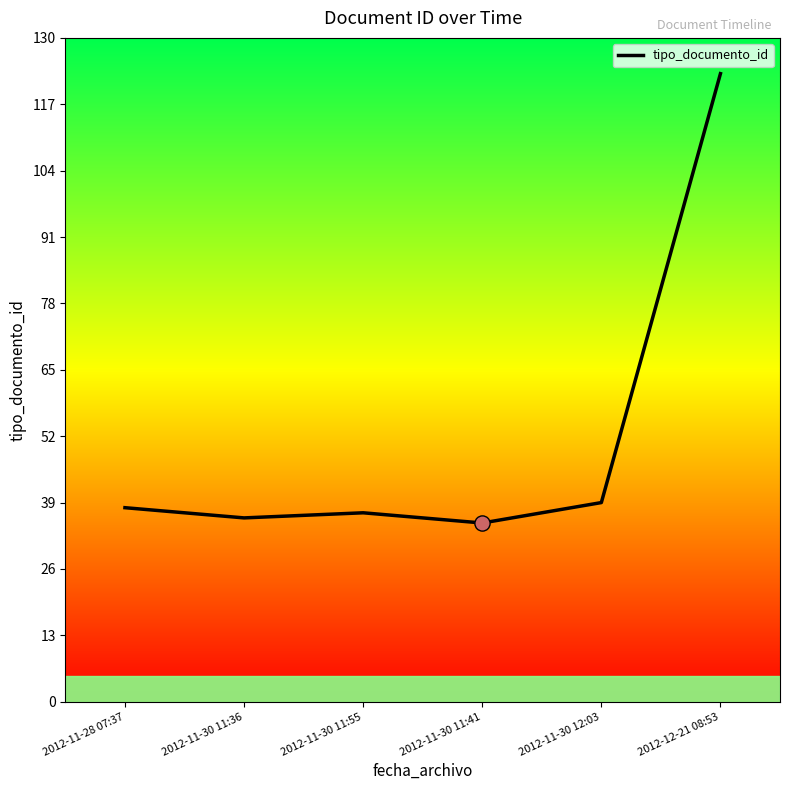

Between 2012-11-30 11:41 and 2012-11-30 12:03, which is larger?

2012-11-30 12:03